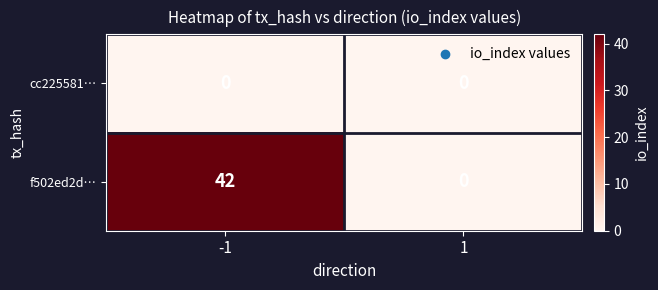

How many distinct data groups are displayed?

2